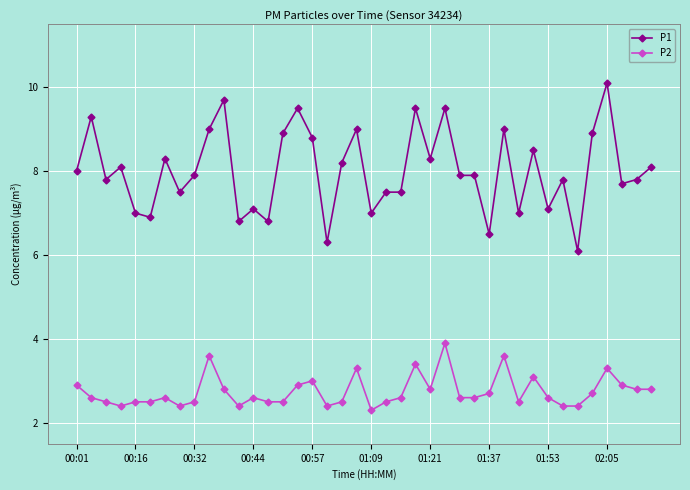

What is the minimum value shown in the chart?

2.3